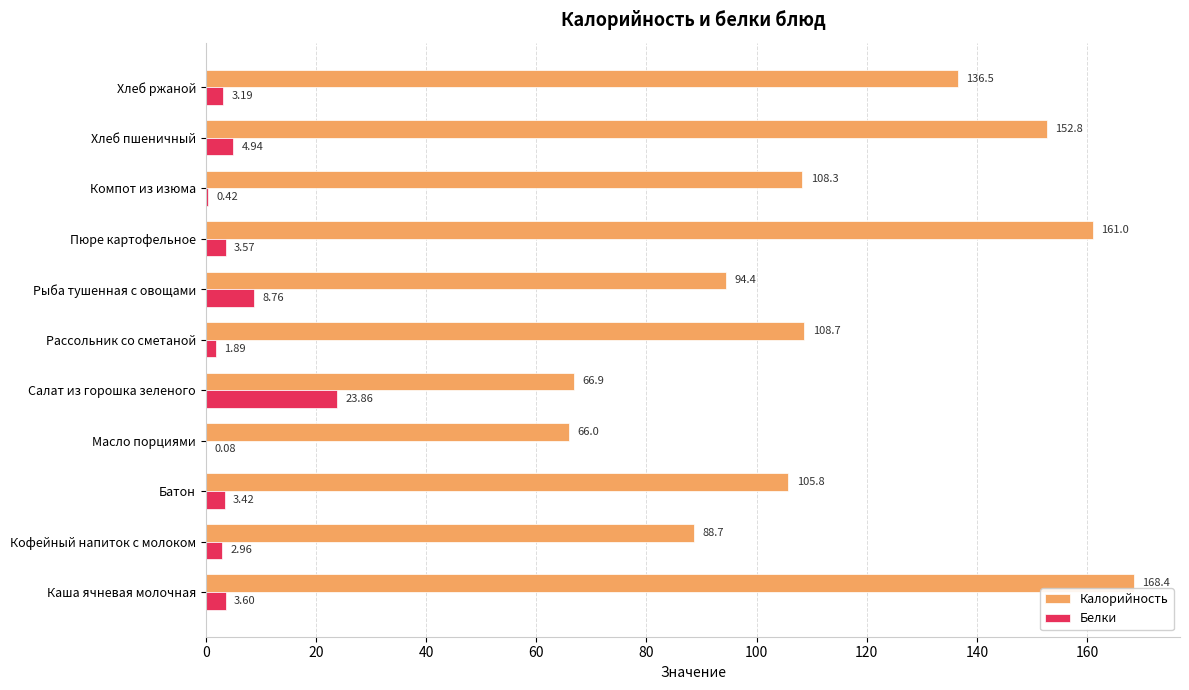

At which label does Белки reach its peak?

Салат из горошка зеленого